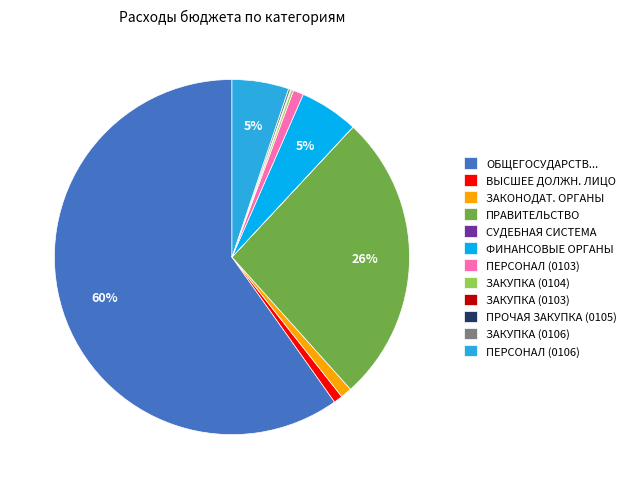

Combined, do ОБЩЕГОСУДАРСТВ... and ФИНАНСОВЫЕ ОРГАНЫ account for over 50%?

Yes